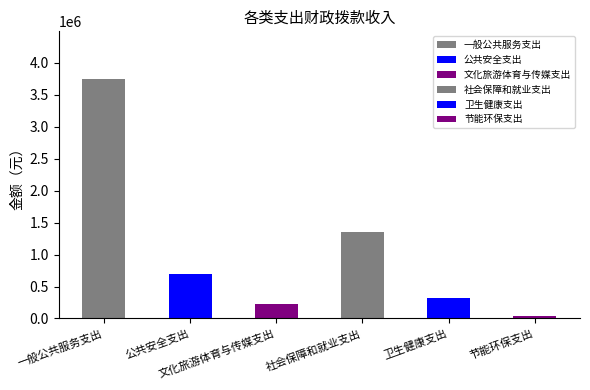

True or false: the data shows 97826.8 at 卫生健康支出.

False